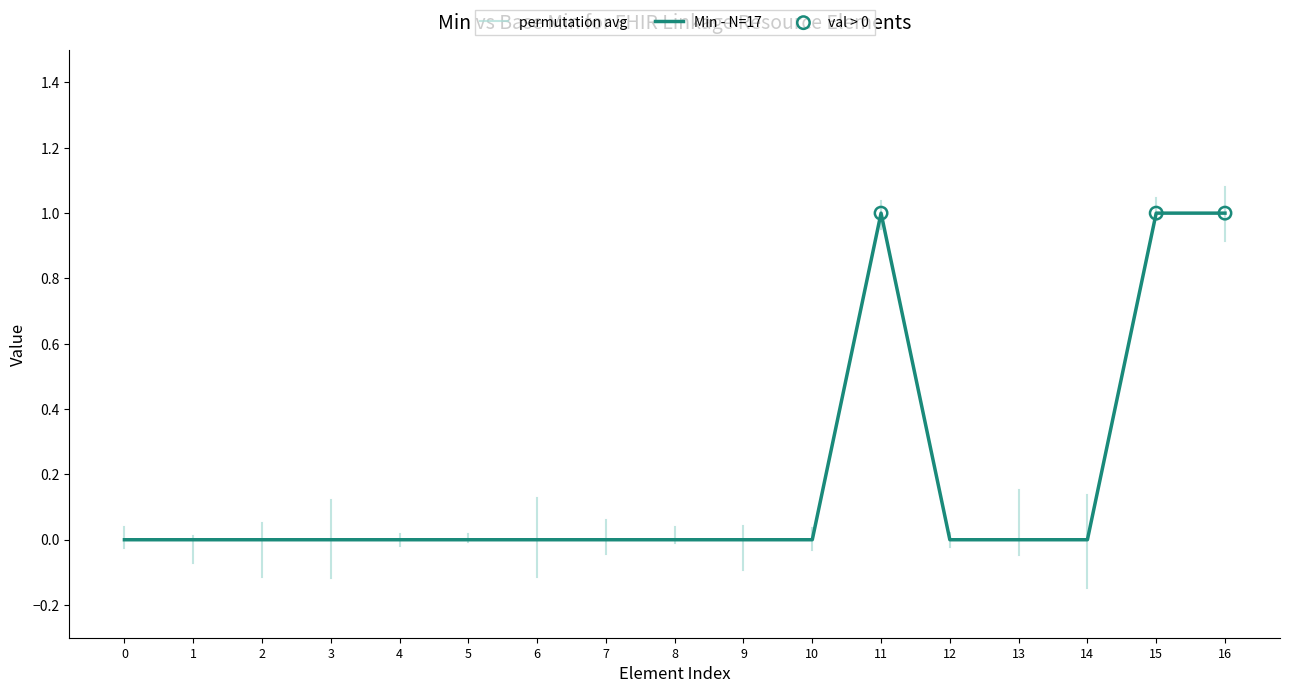

True or false: the data shows 1 at 13.

False